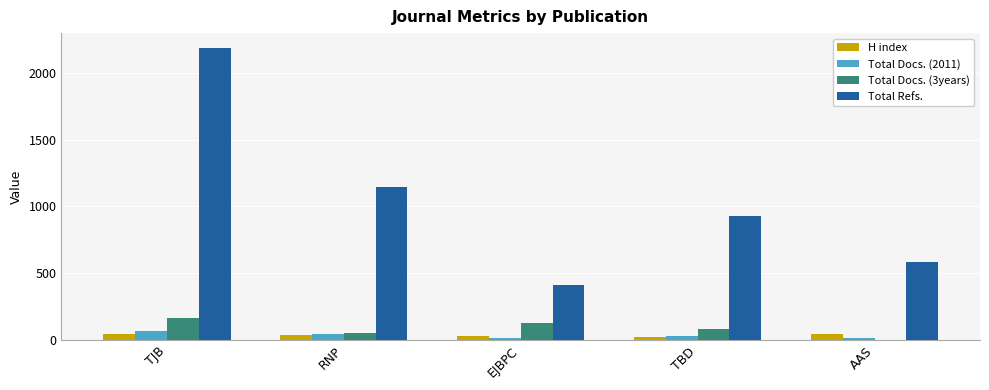

At which category is the sum across all series the highest?

TJB